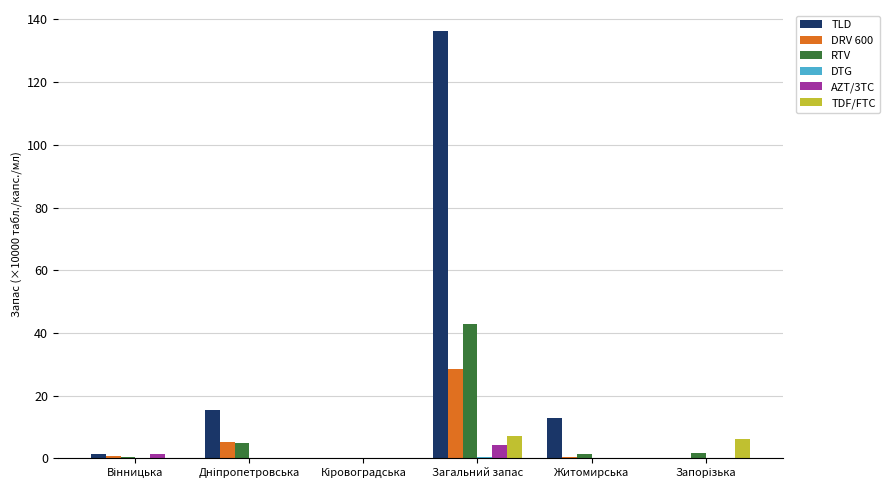

How many series are shown in this chart?

6